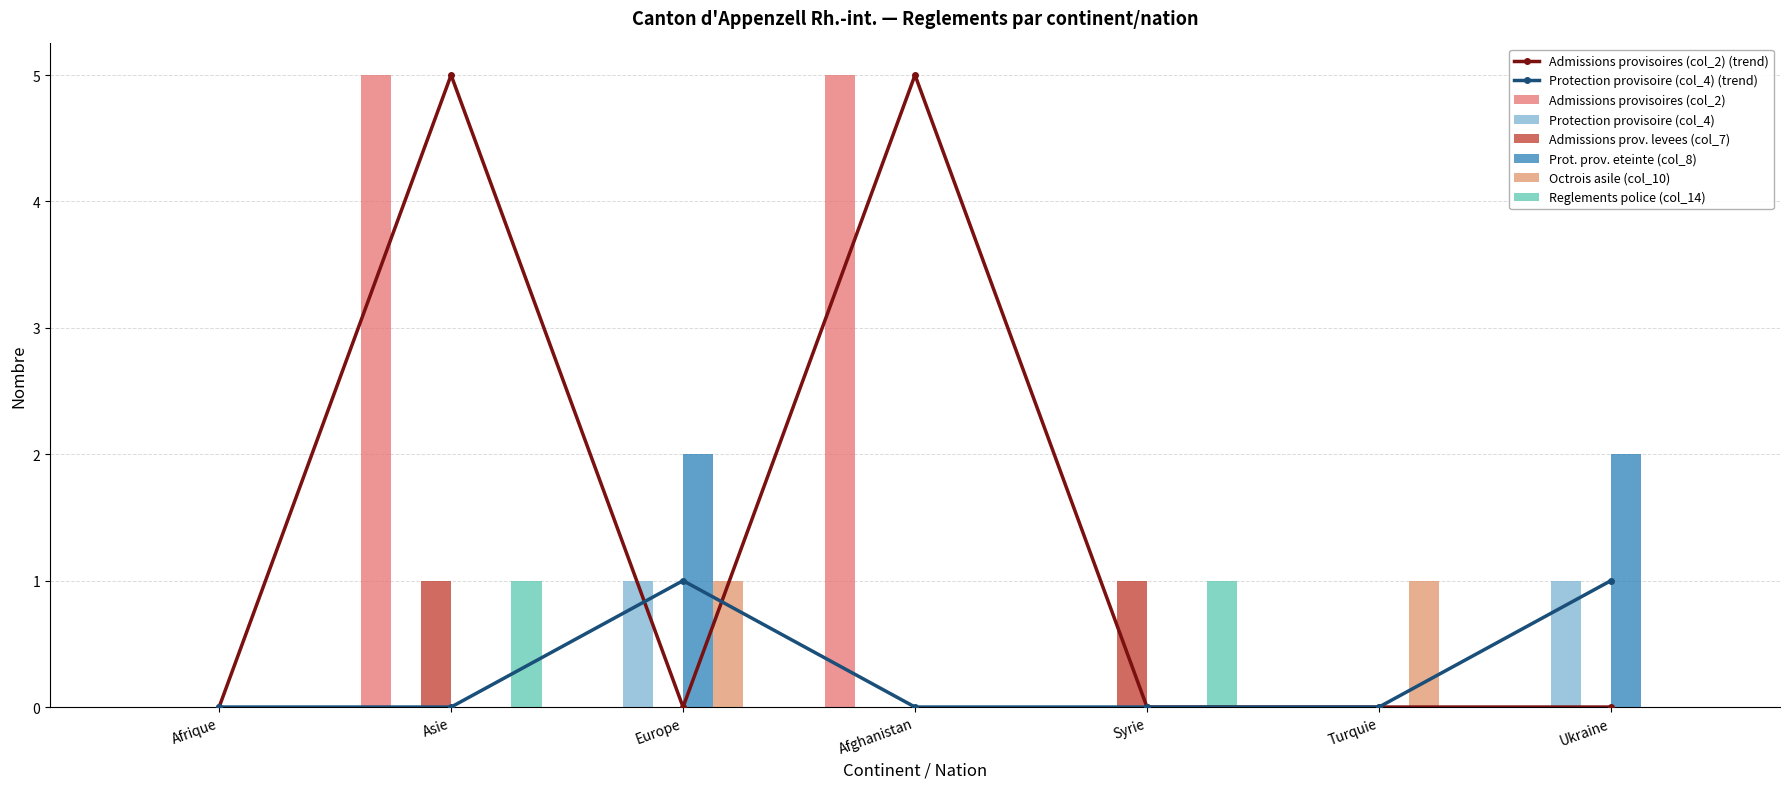

Which category has the lowest value in the Admissions provisoires (col_2) series?

Afrique